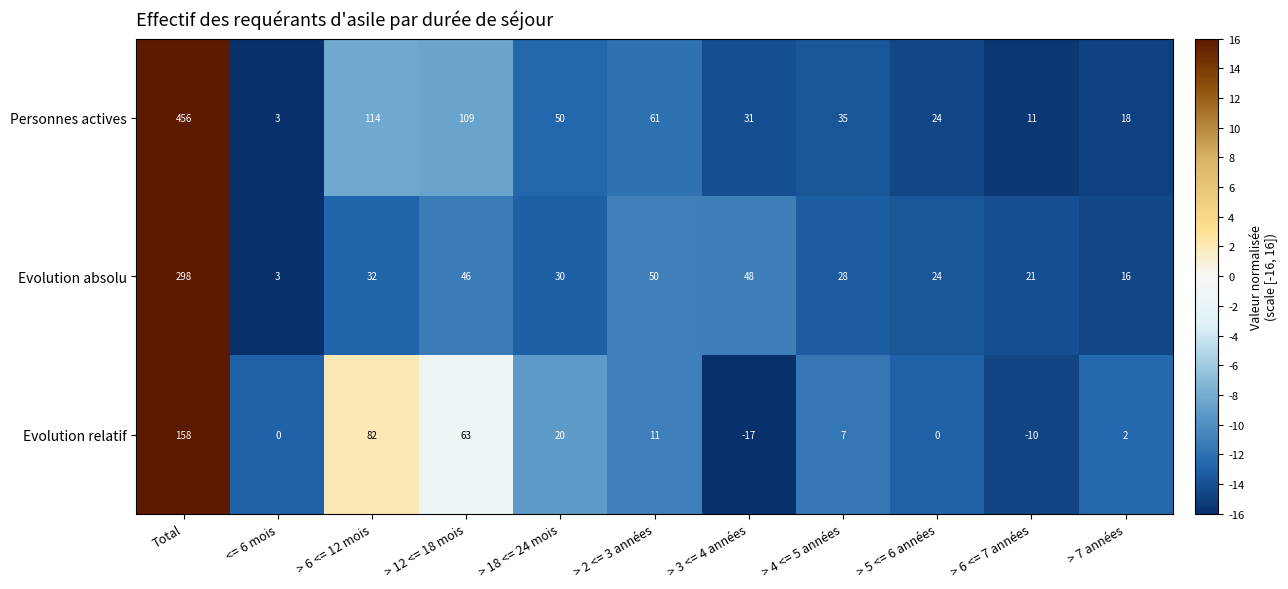

List the series in order of their peak value, highest first.

Personnes actives, Evolution absolu, Evolution relatif